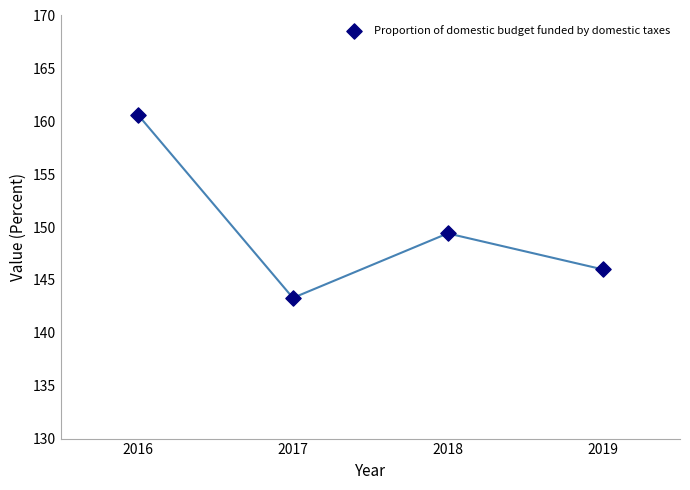

What Y value in the scatter plot is closest to 151?

149.4